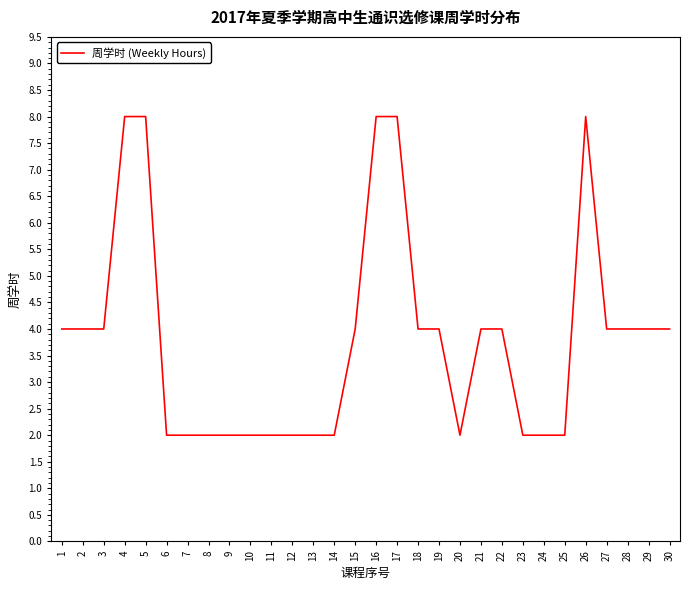

True or false: the data shows 1 at 11.

False